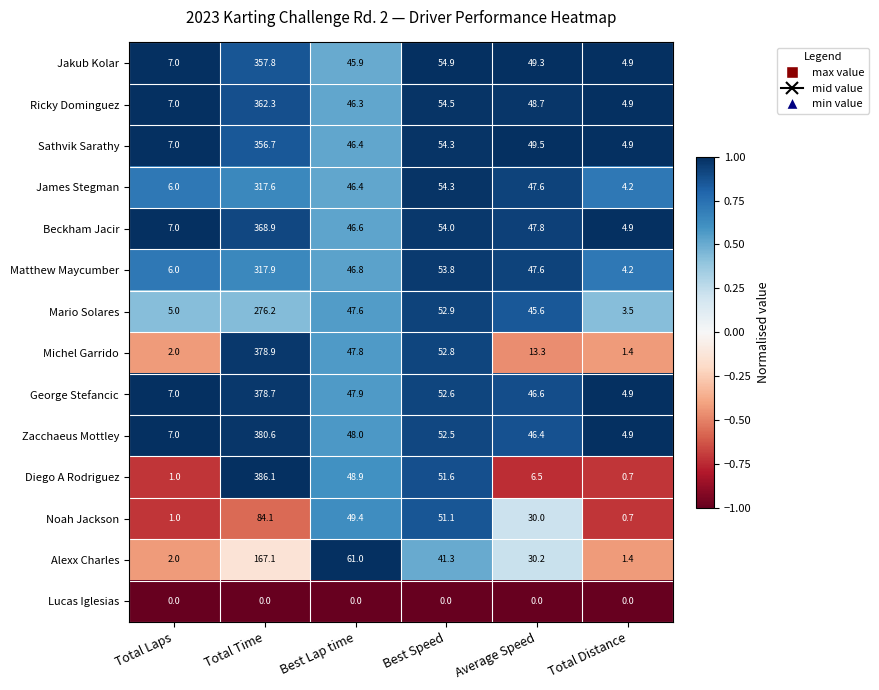

What is the sum of the Jakub Kolar values at Best Lap time and Best Speed?

100.8